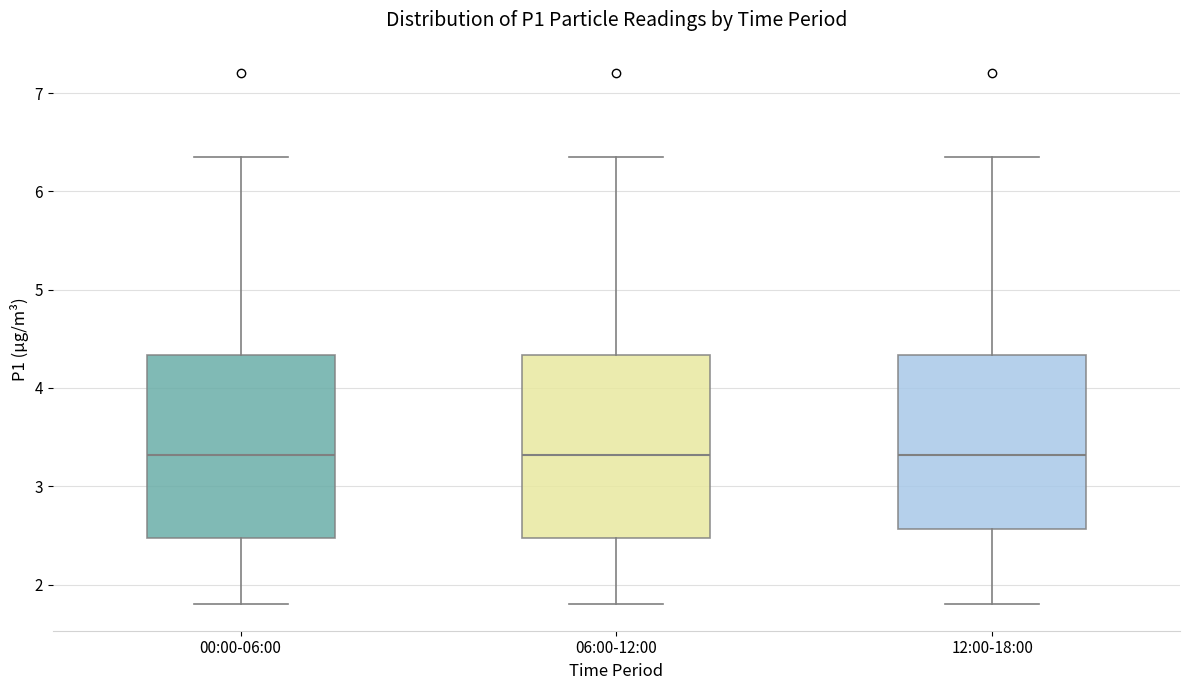

Reading left to right, transcribe this box plot: for each box, give where its median line is, the range the box spans, and where its two whiskers end, as read against the y-axis. The values are not printed on the chart, so give them approximately, as read against the axis.

00:00-06:00: median 3.3, box 2.5 to 4.3, whiskers 1.8 to 6.4
06:00-12:00: median 3.3, box 2.5 to 4.3, whiskers 1.8 to 6.4
12:00-18:00: median 3.3, box 2.6 to 4.3, whiskers 1.8 to 6.4